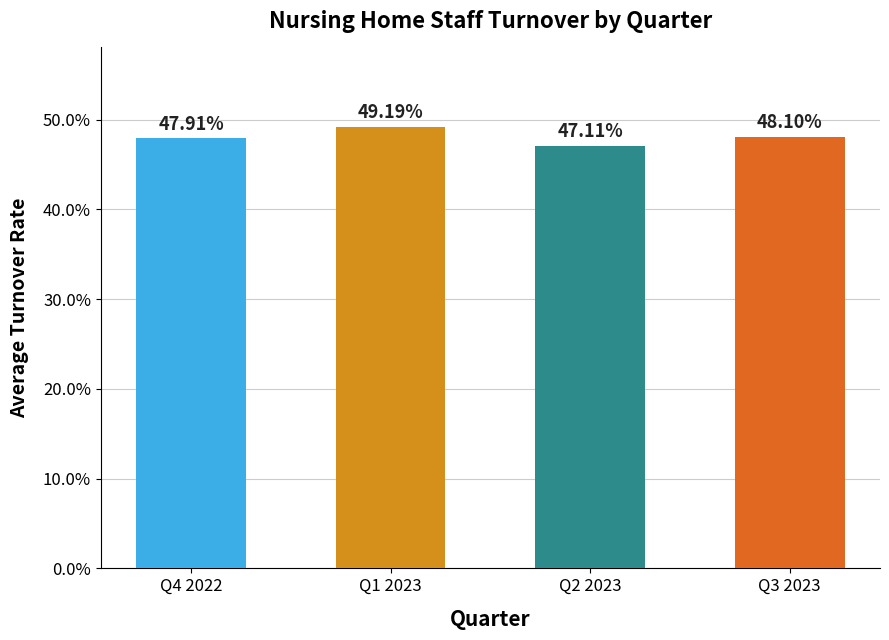

Rank the categories by value from highest to lowest.

Q1 2023, Q3 2023, Q4 2022, Q2 2023